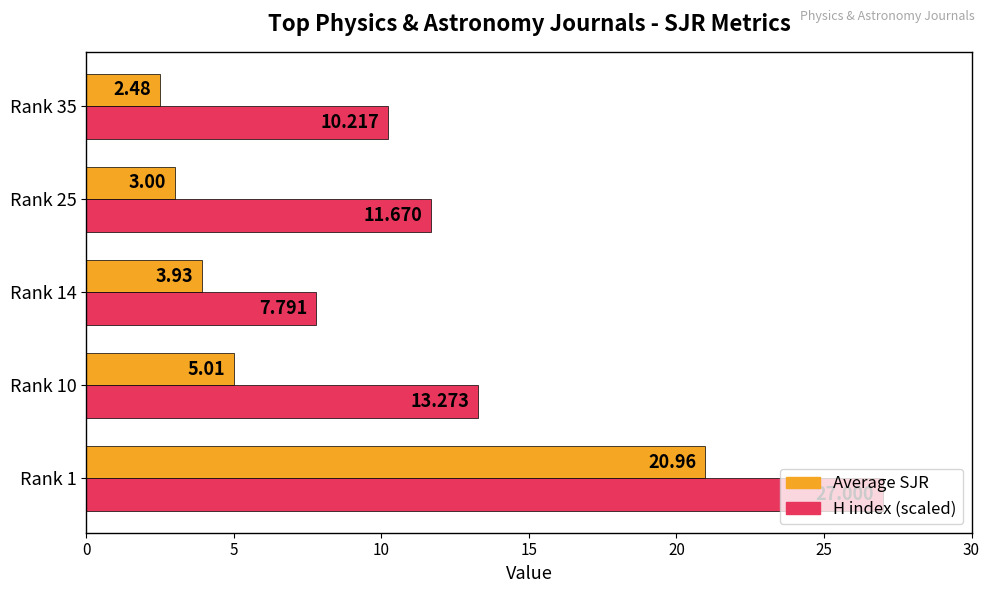

Is the value of H index (scaled) at Rank 14 greater than the value of Average SJR at Rank 25?

Yes